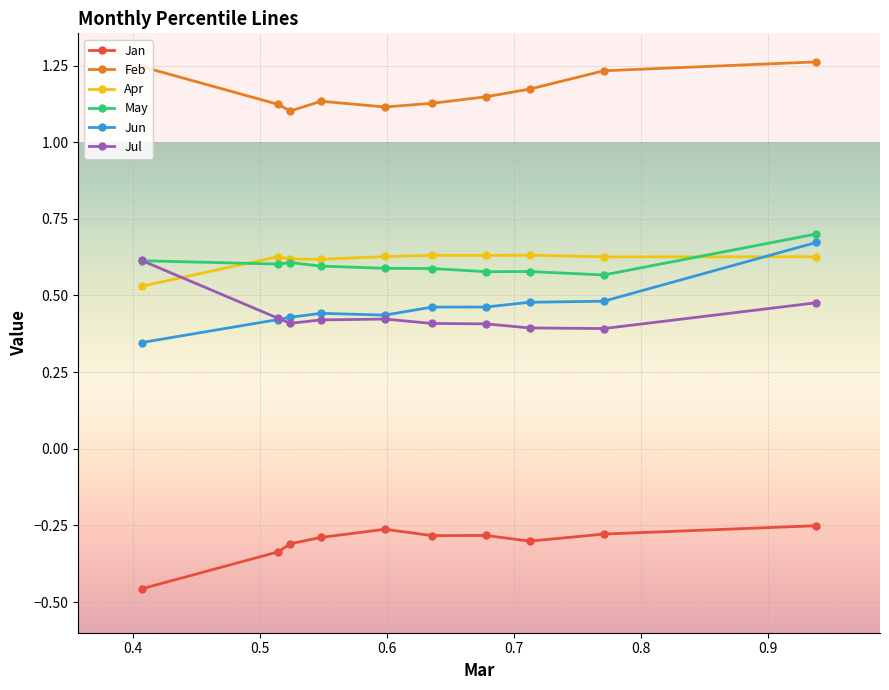

How many lines are shown in the chart?

6